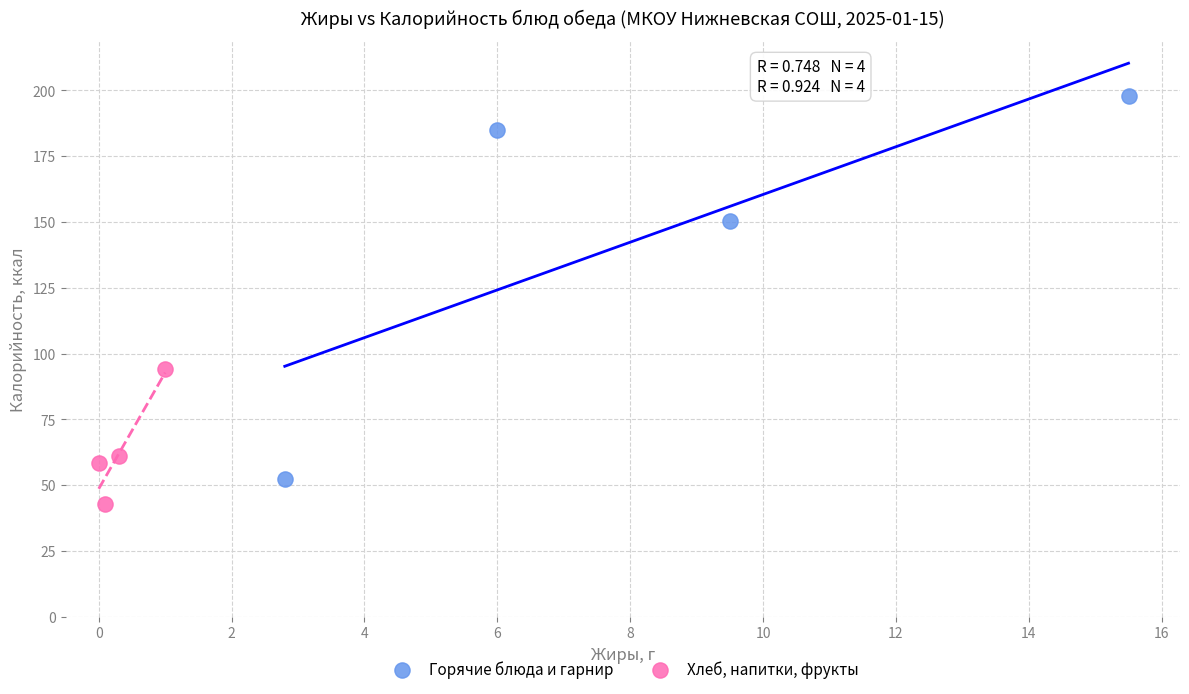

Which series has the largest Y range (max minus min)?

Горячие блюда и гарнир